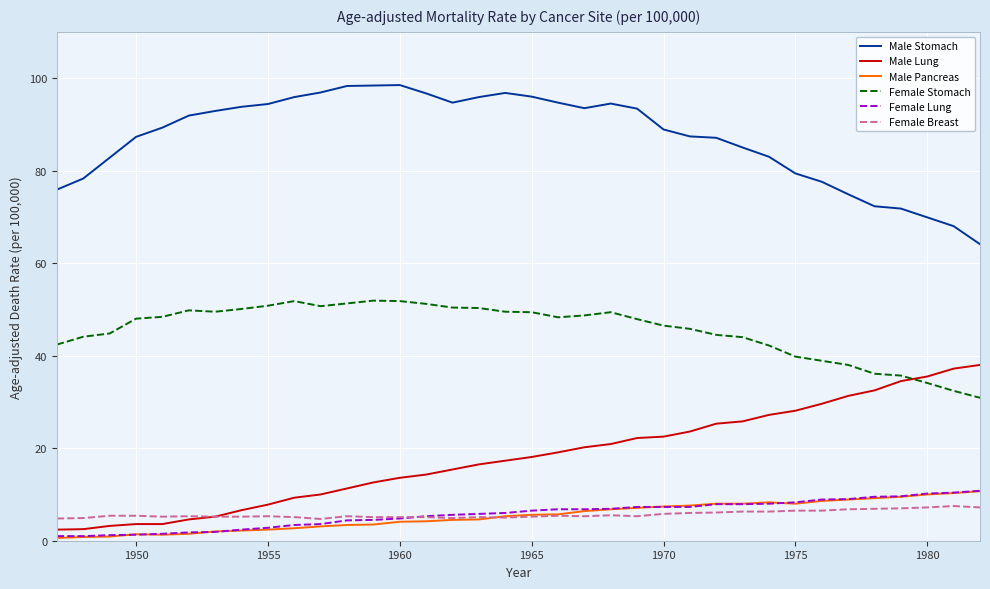

What is the minimum value shown in the chart?

0.6